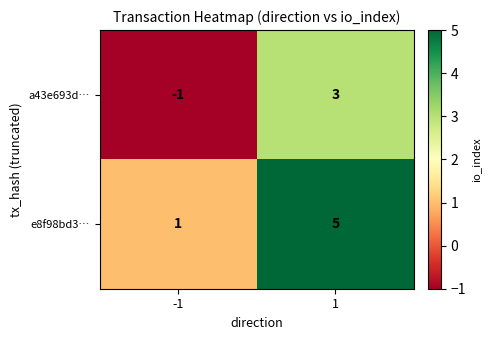

Reading right to left, transcribe all the data shown in this chart.

a43e693d…: 3	-1
e8f98bd3…: 5	1